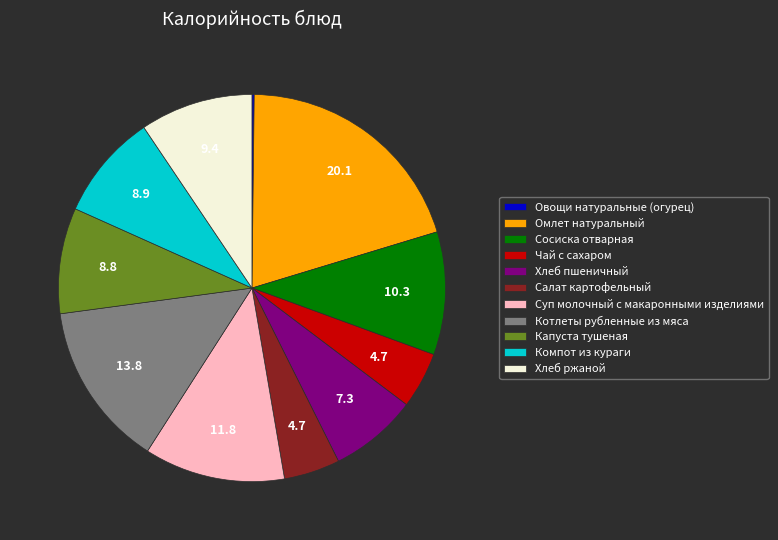

Is it true that Хлеб пшеничный is 7% of the pie?

True